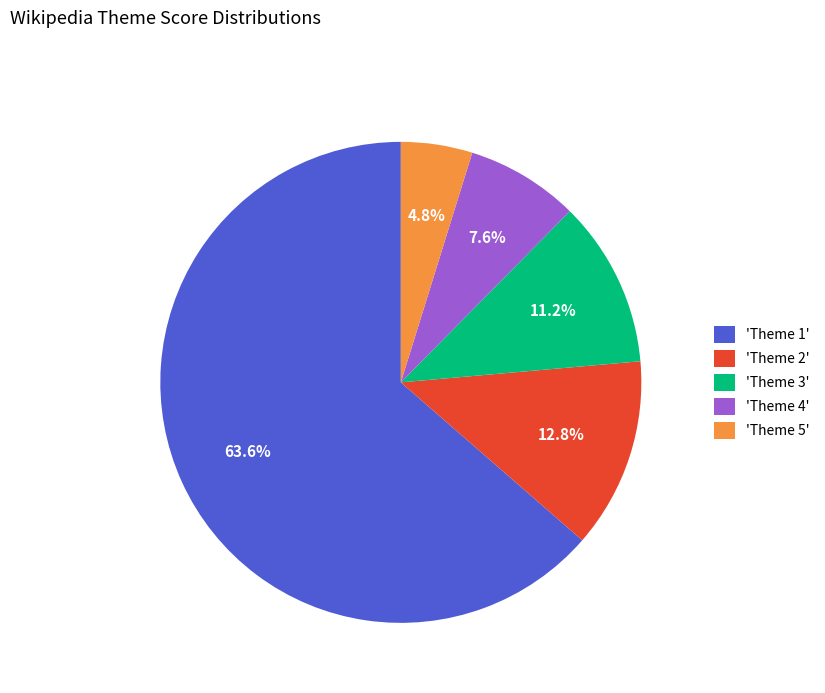

Which has a higher value, 'Theme 4' or 'Theme 1'?

'Theme 1'